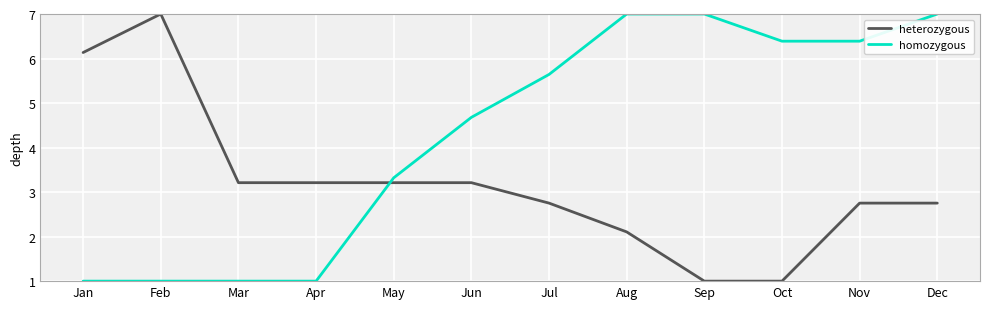

Which series changed the most between Feb and Dec?

homozygous